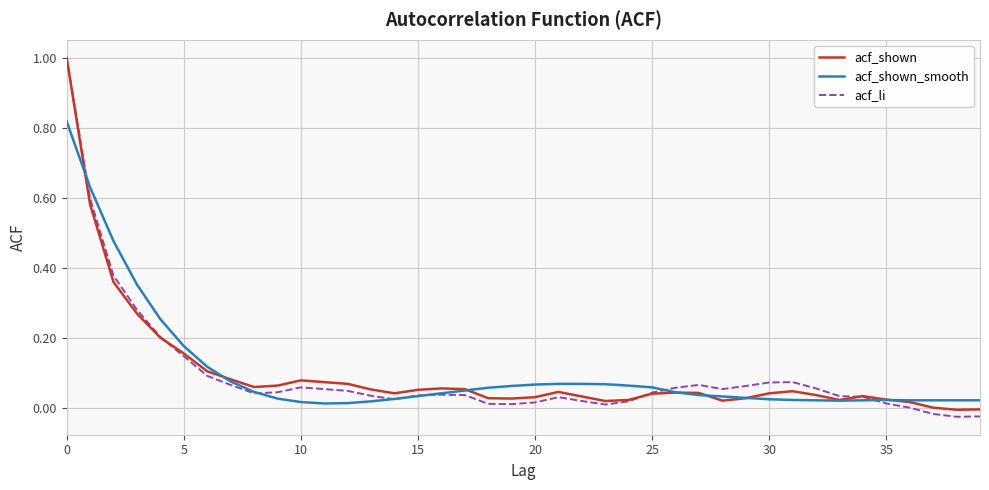

Which series has the largest range (max minus min)?

acf_li